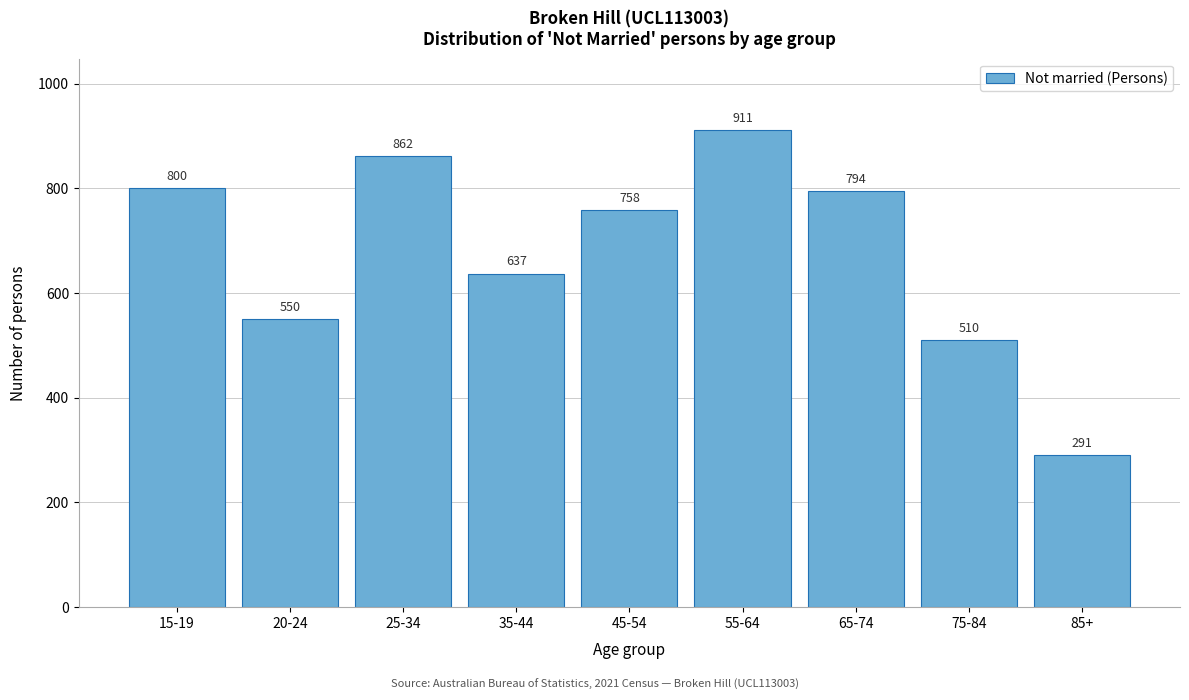

Reading left to right, list all the values displayed in this chart.

800	550	862	637	758	911	794	510	291